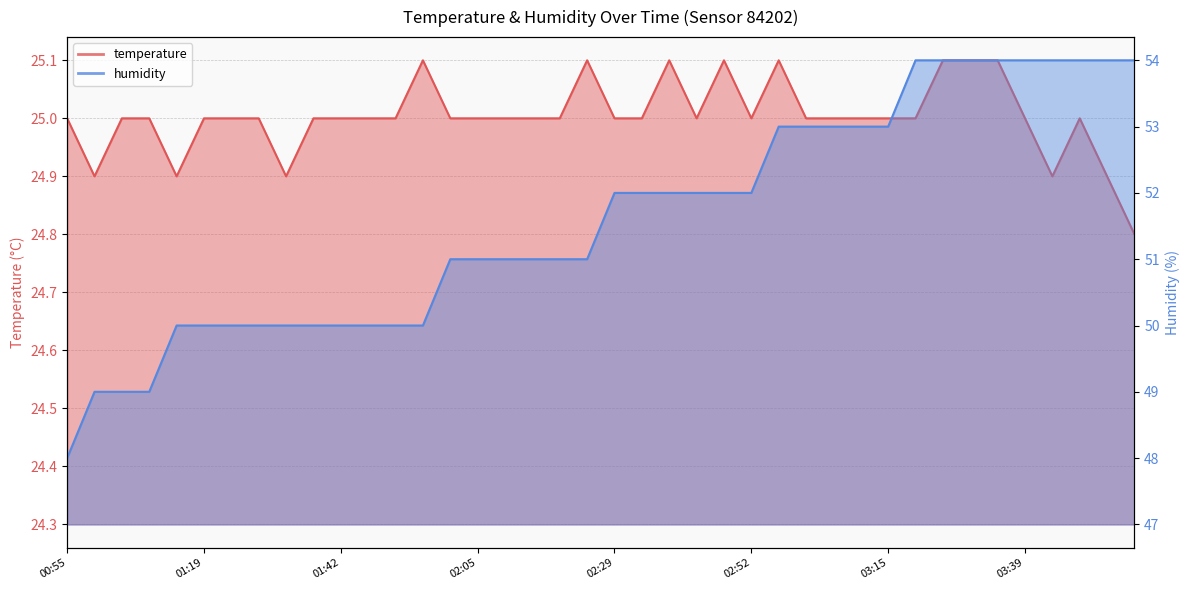

What is the maximum value shown in the chart?

54.0